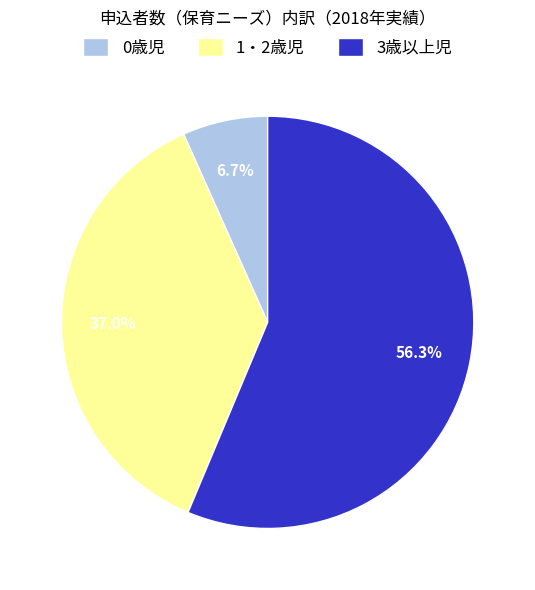

What is the ratio of the value at 1・2歳児 to the value at 3歳以上児?

0.7